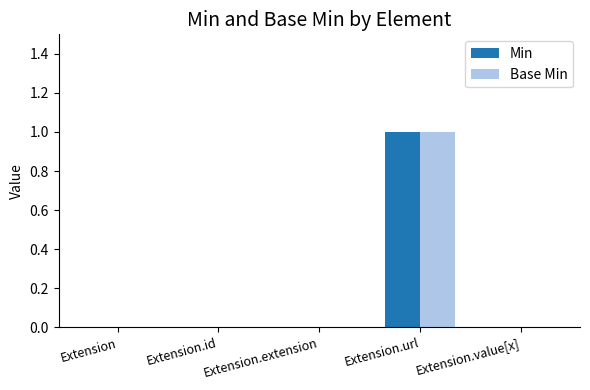

What is the greatest value displayed?

1